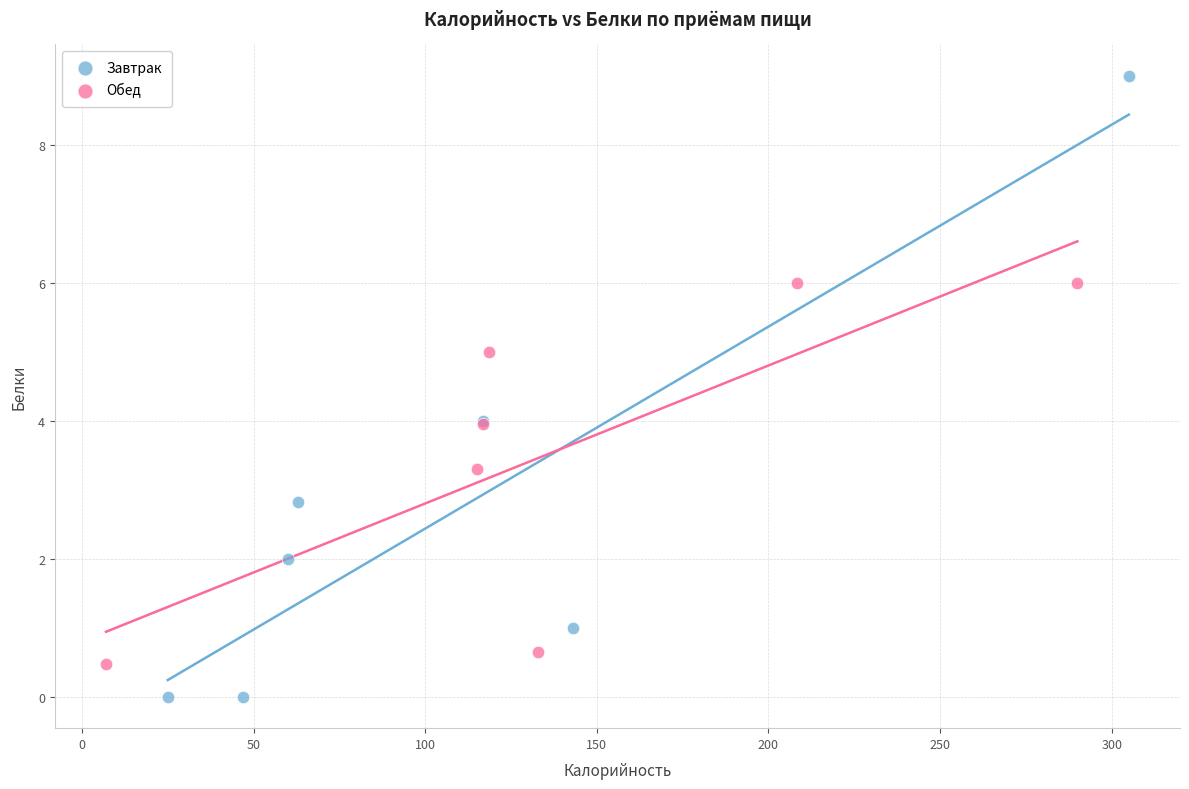

Which series reaches the minimum Y coordinate?

Завтрак